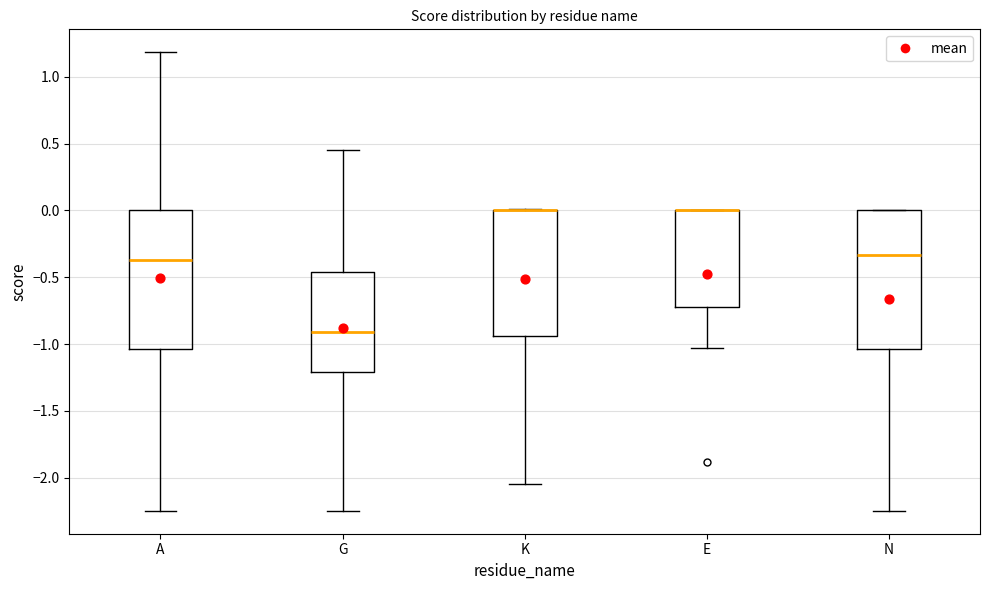

Reading left to right, read every box against the y-axis: the position of its median line, the range the box covers, and the ends of its whiskers. The values are not printed on the chart, so give them approximately, as read against the axis.

A: median -0.35, box -1.05 to 0.00, whiskers -2.25 to 1.20
G: median -0.90, box -1.20 to -0.45, whiskers -2.25 to 0.45
K: median 0.00 (drawn on the box's upper edge), box -0.95 to 0.00, whiskers -2.05 to 0.00
E: median 0.00 (drawn on the box's upper edge), box -0.70 to 0.00, whiskers -1.05 to 0.00
N: median -0.35, box -1.05 to 0.00, whiskers -2.25 to 0.00